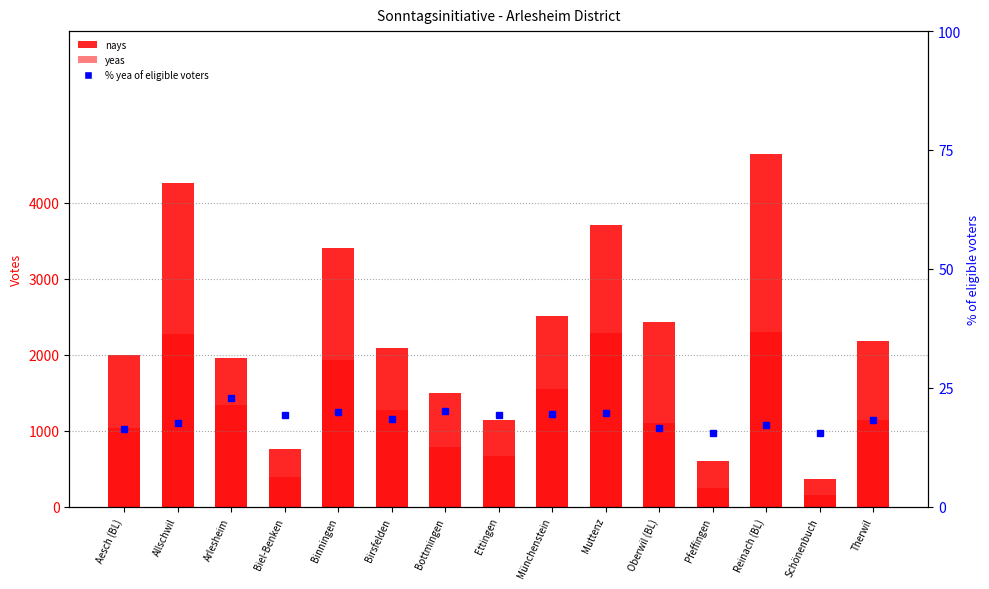

What is the maximum value for % yea of eligible voters?

22.9